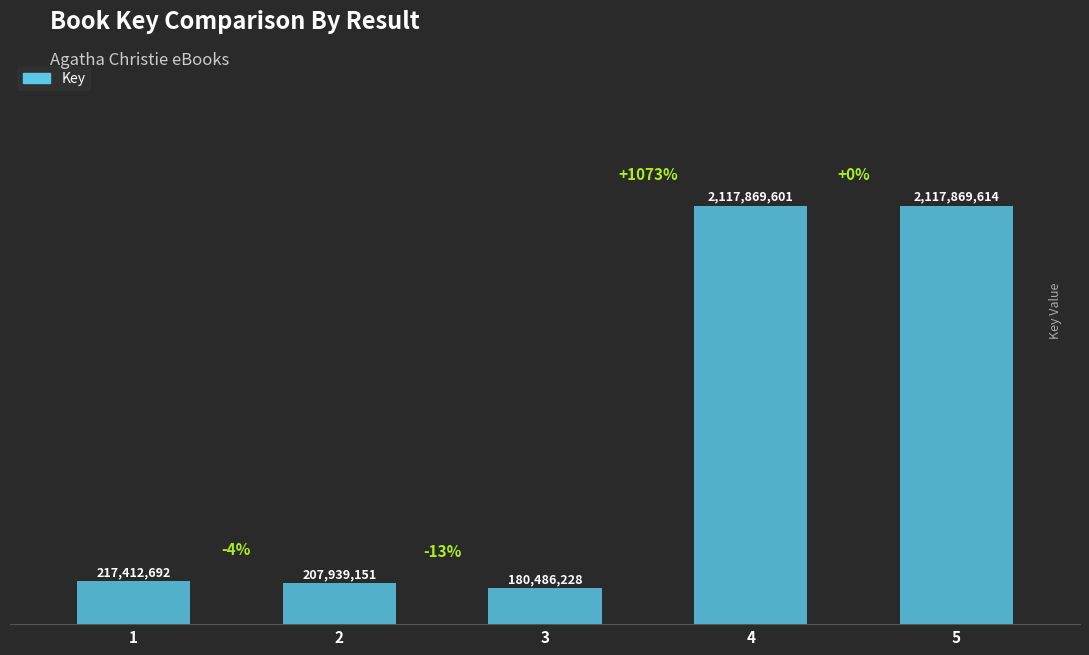

Are the bars horizontal?

No